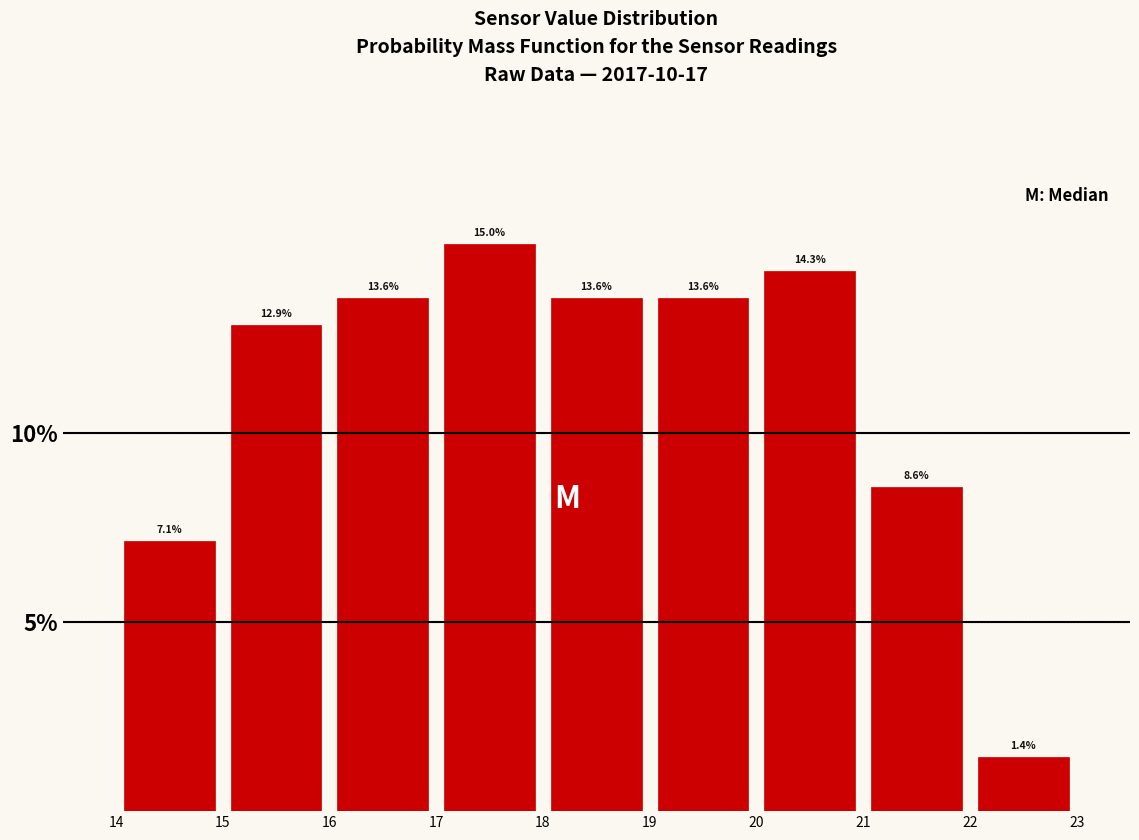

Reading left to right, transcribe this chart: for each bar, give the range it covers on the x-axis and its height.

14 to 15: 7.1
15 to 16: 12.9
16 to 17: 13.6
17 to 18: 15.0
18 to 19: 13.6
19 to 20: 13.6
20 to 21: 14.3
21 to 22: 8.6
22 to 23: 1.4